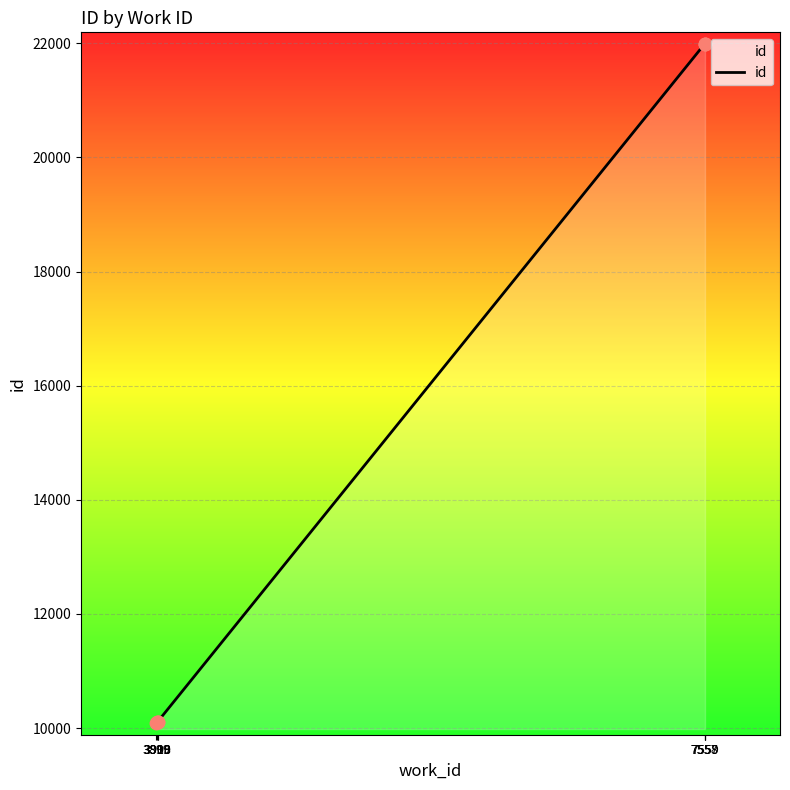

Which has a higher value, 7557 or 3899?

7557